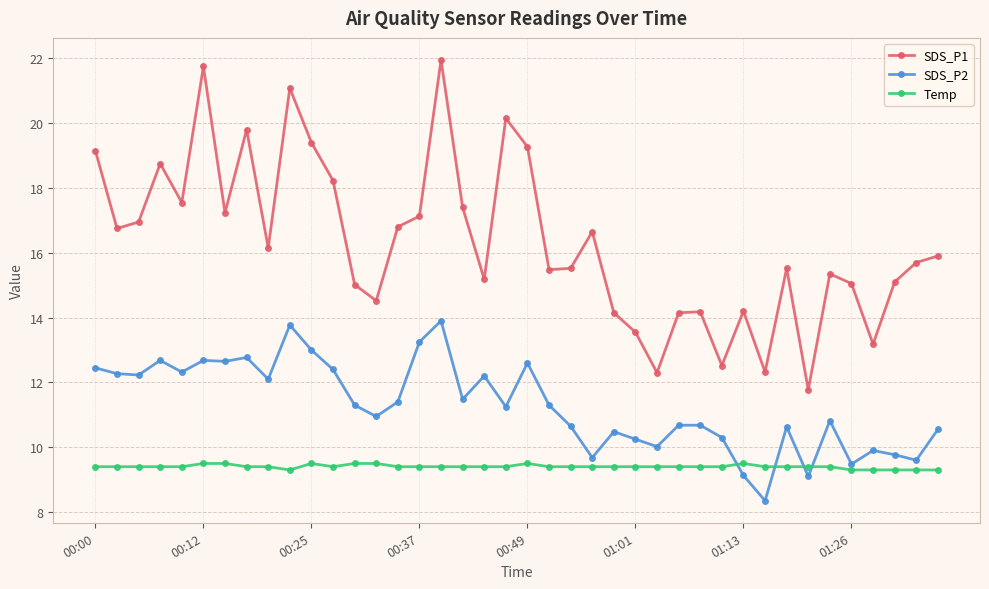

Which series has the largest total across all categories?

SDS_P1